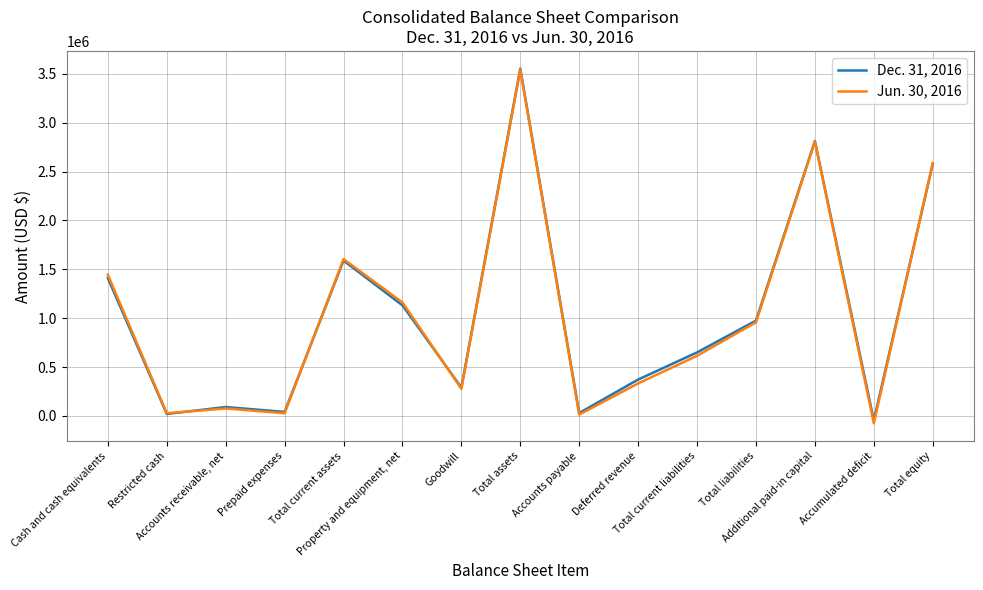

What is the maximum value shown in the chart?

3552785